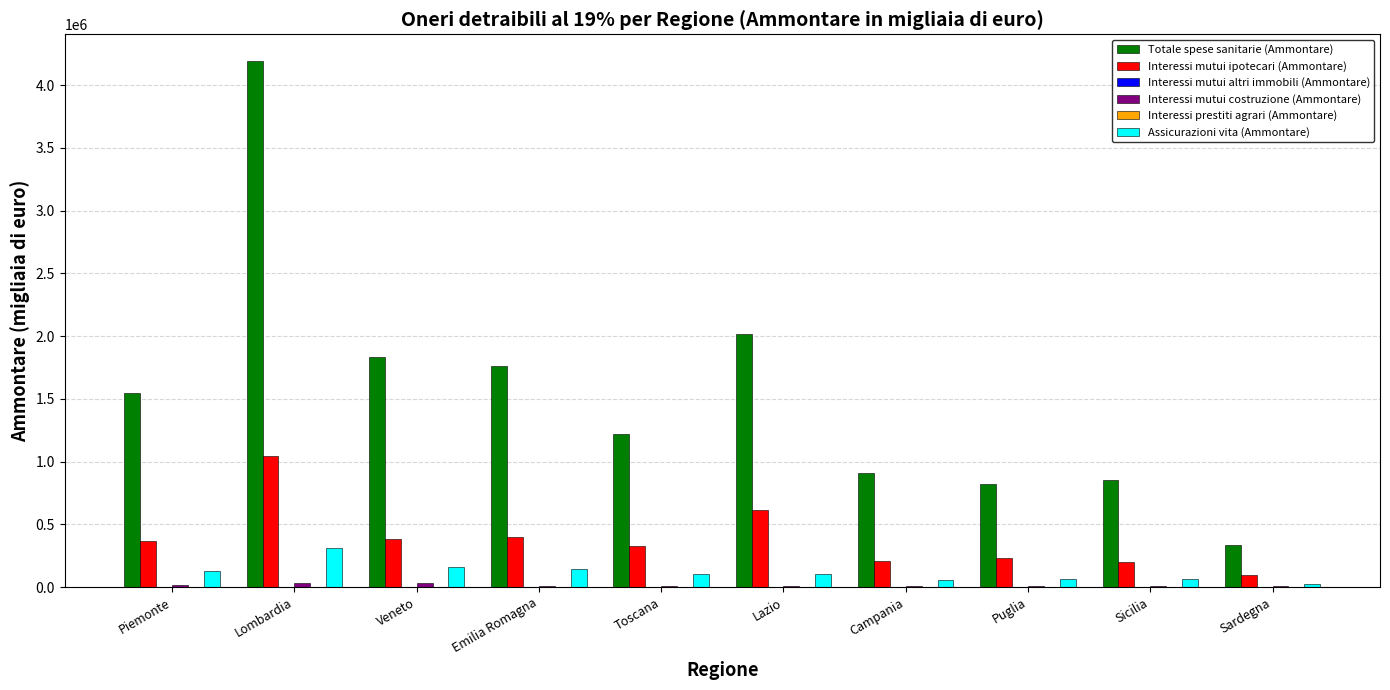

At which label does Interessi mutui ipotecari (Ammontare) reach its peak?

Lombardia